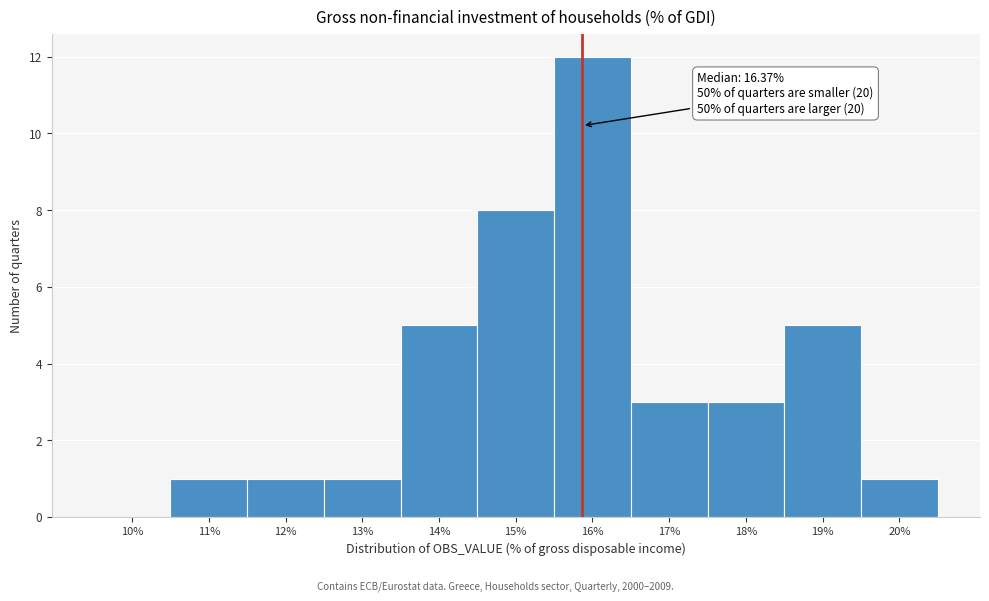

Reading left to right, list all the values displayed in this chart.

10%=0	11%=1	12%=1	13%=1	14%=5	15%=8	16%=12	17%=3	18%=3	19%=5	20%=1